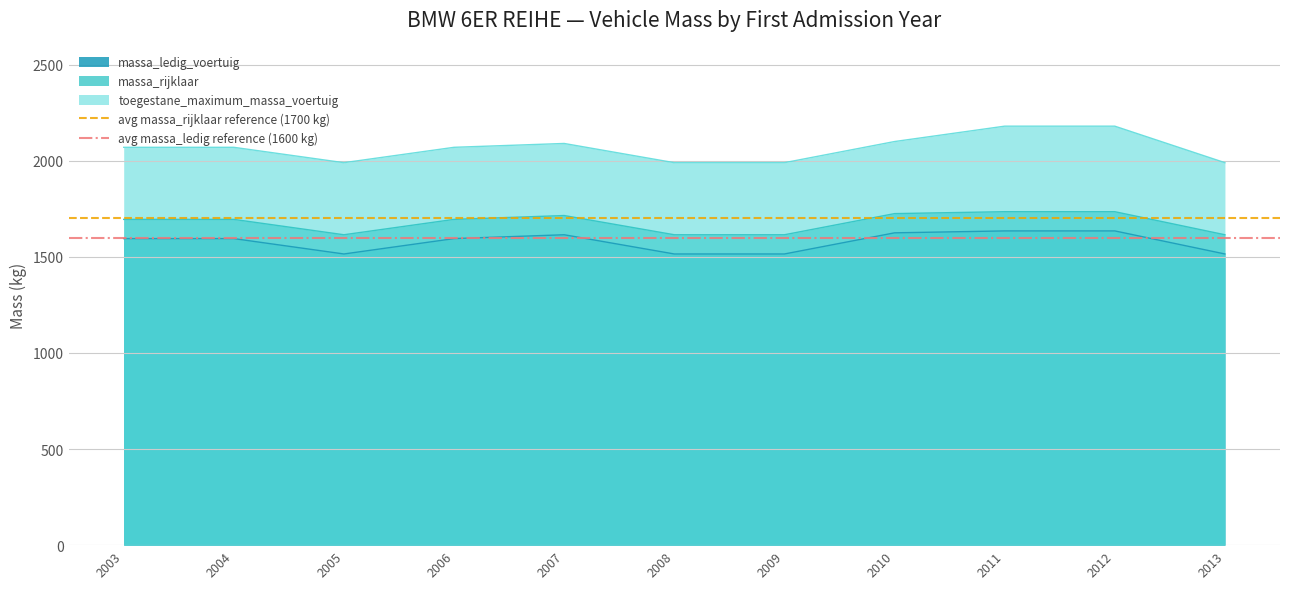

True or false: massa_rijklaar has a value of 2421 at 2010.

False